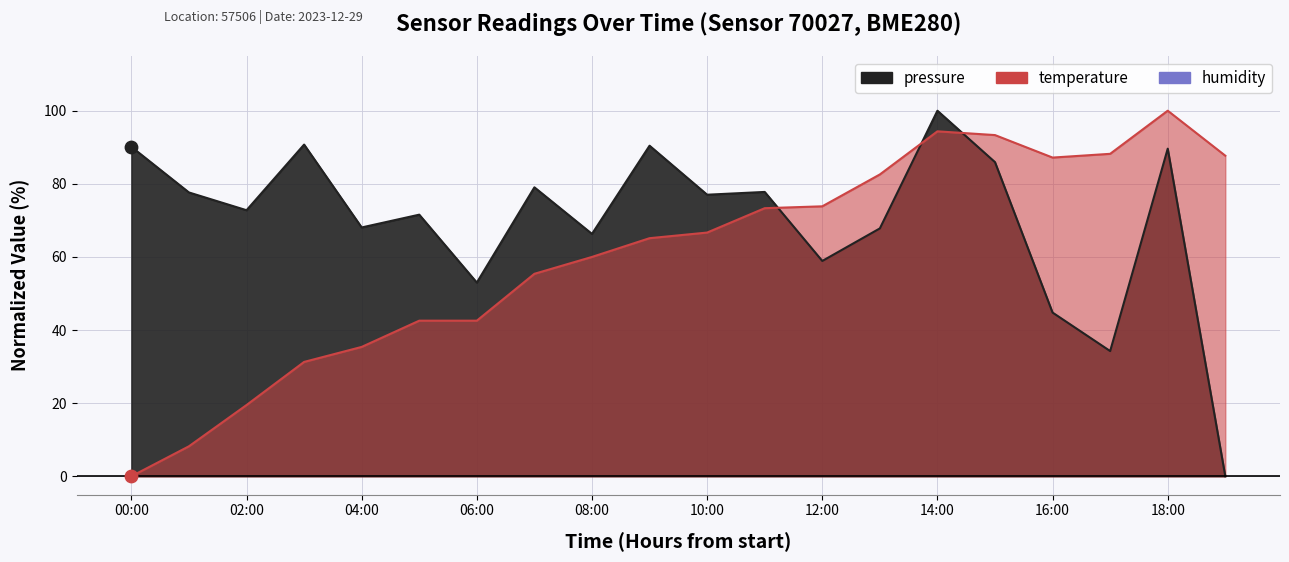

What is the total value across all series at 06:00?

95.6